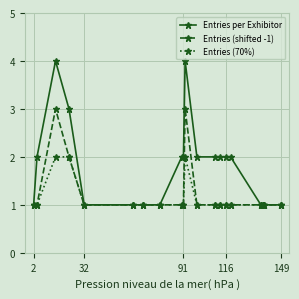

What is the maximum value for Entries (shifted -1)?

3